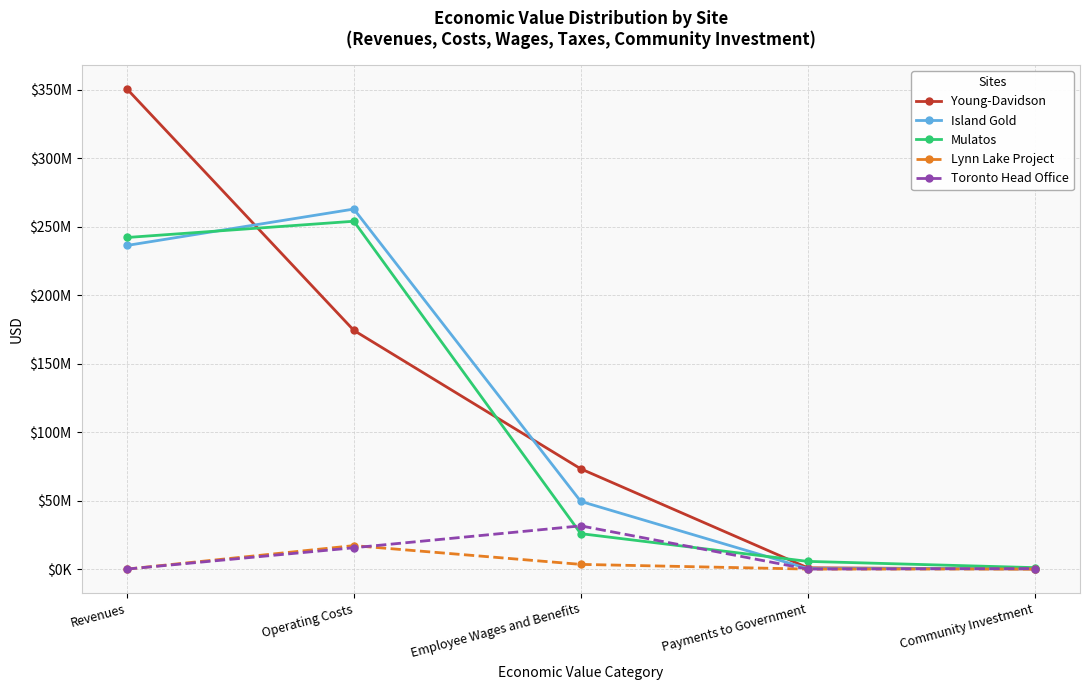

Which series has the widest spread of values?

Young-Davidson